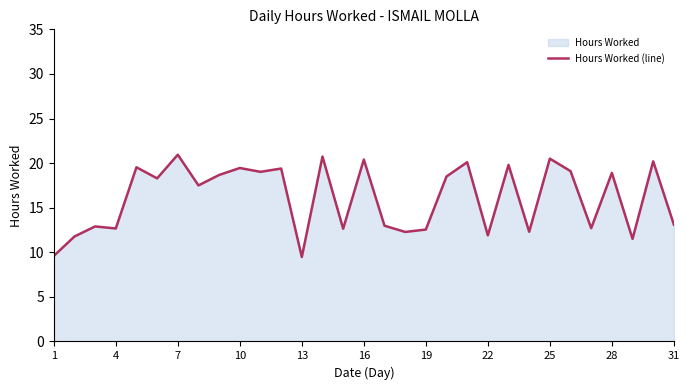

What is the smallest value displayed?

9.5